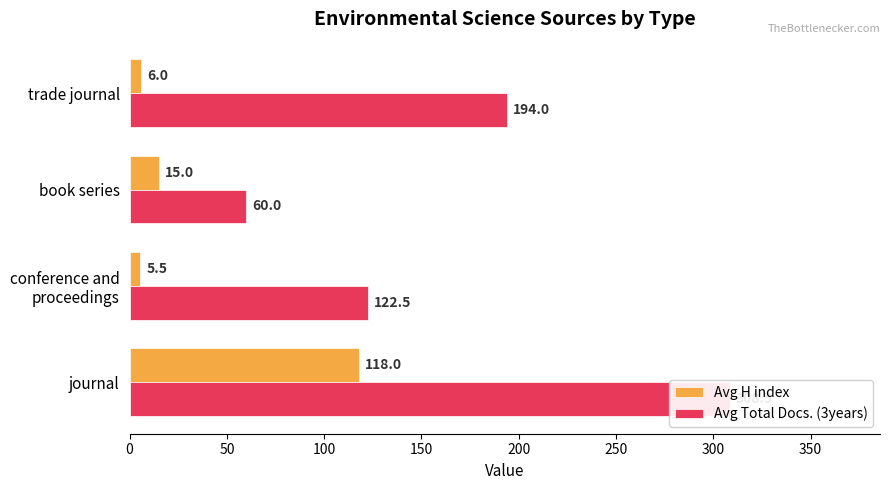

At how many categories does at least one series exceed 267?

1